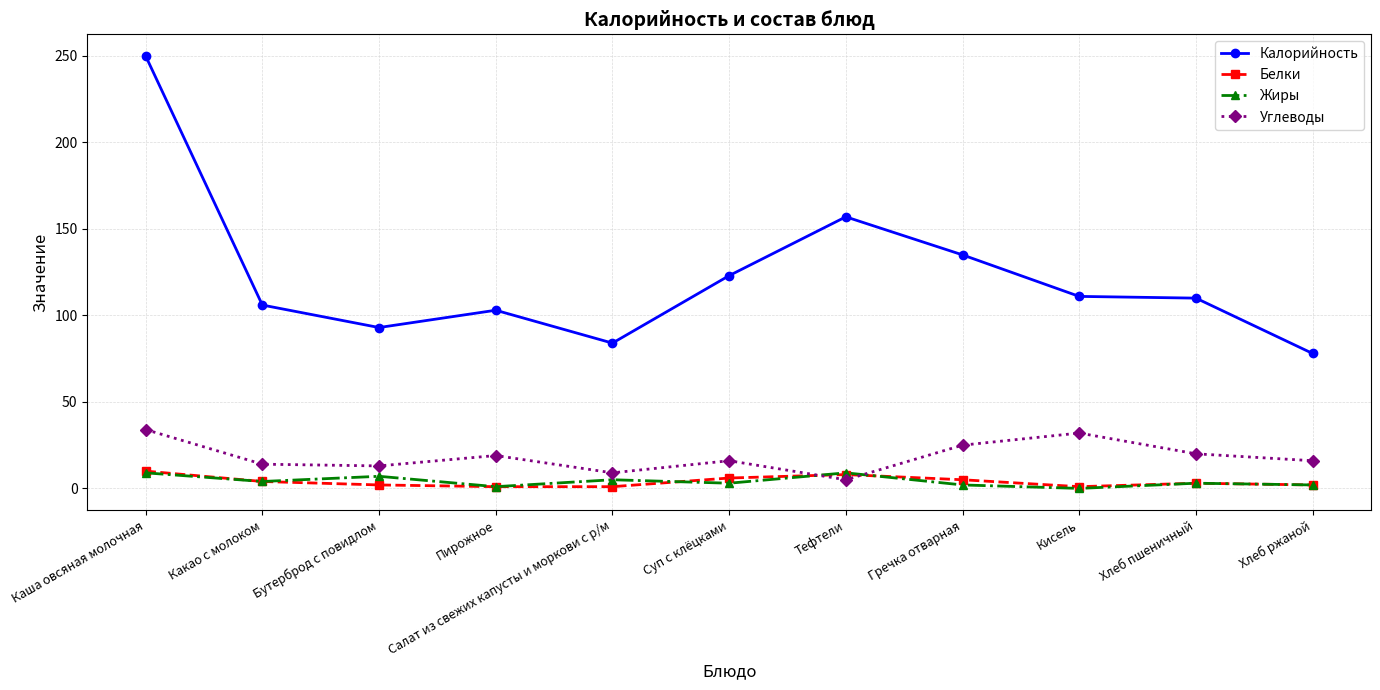

What is the value of the Углеводы point at the 1st from the left?

34